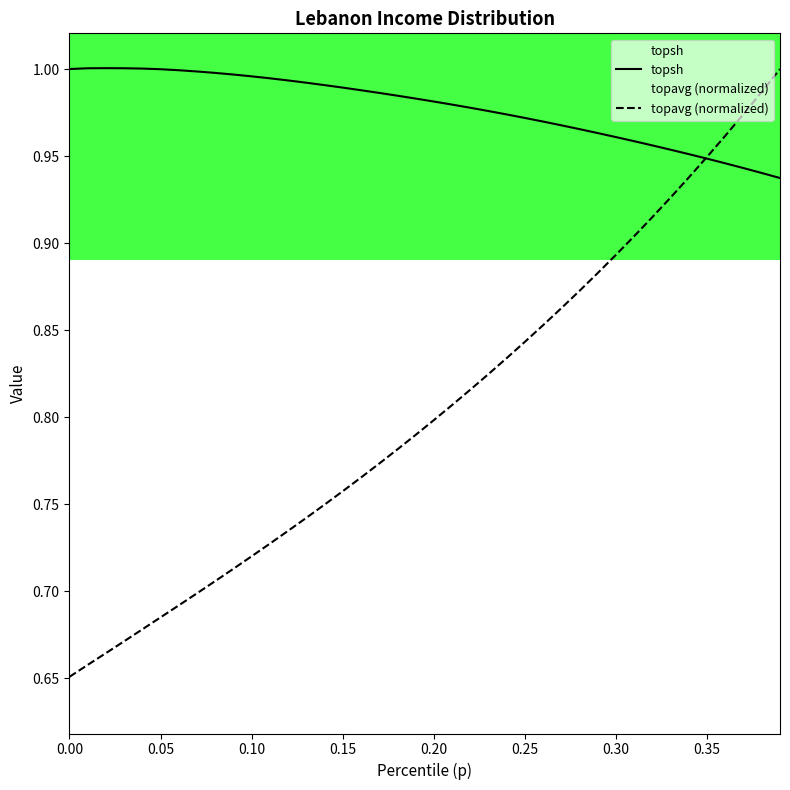

Which series has the widest spread of values?

topavg (normalized)